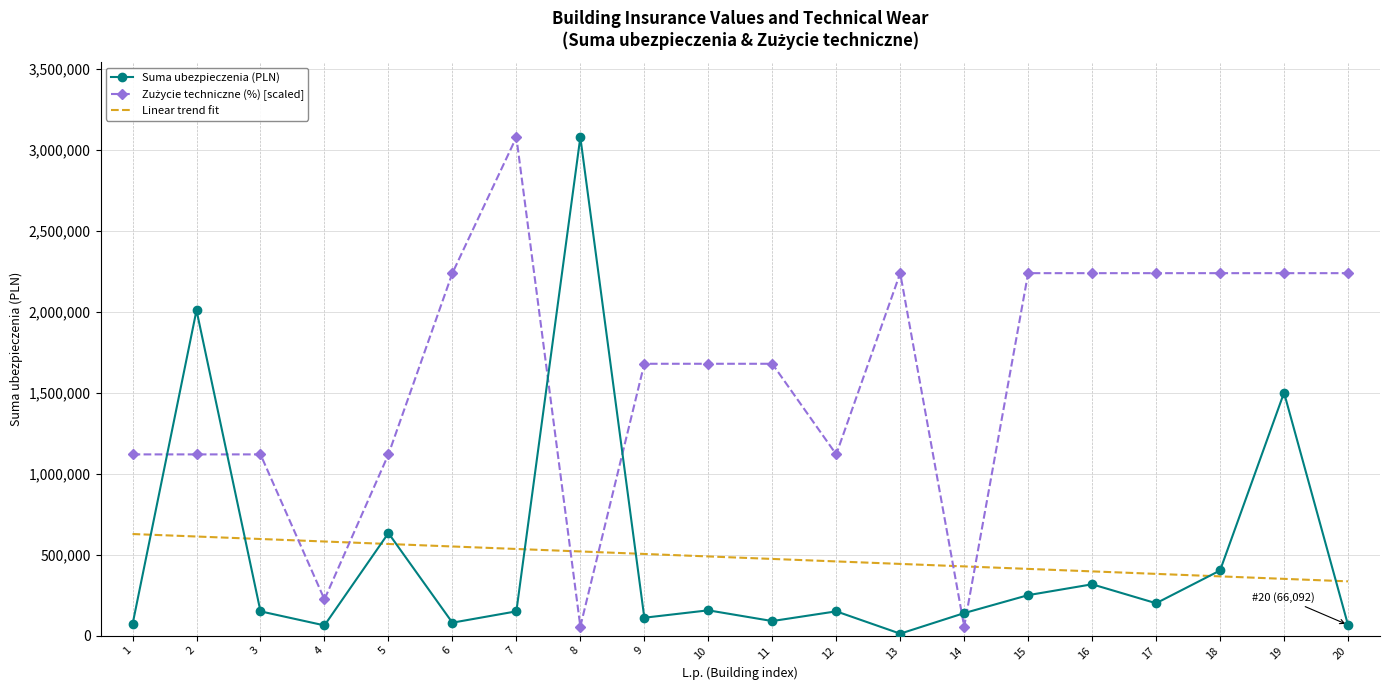

After their last crossing, which series has the higher values: Linear trend fit or Suma ubezpieczenia (PLN)?

Linear trend fit